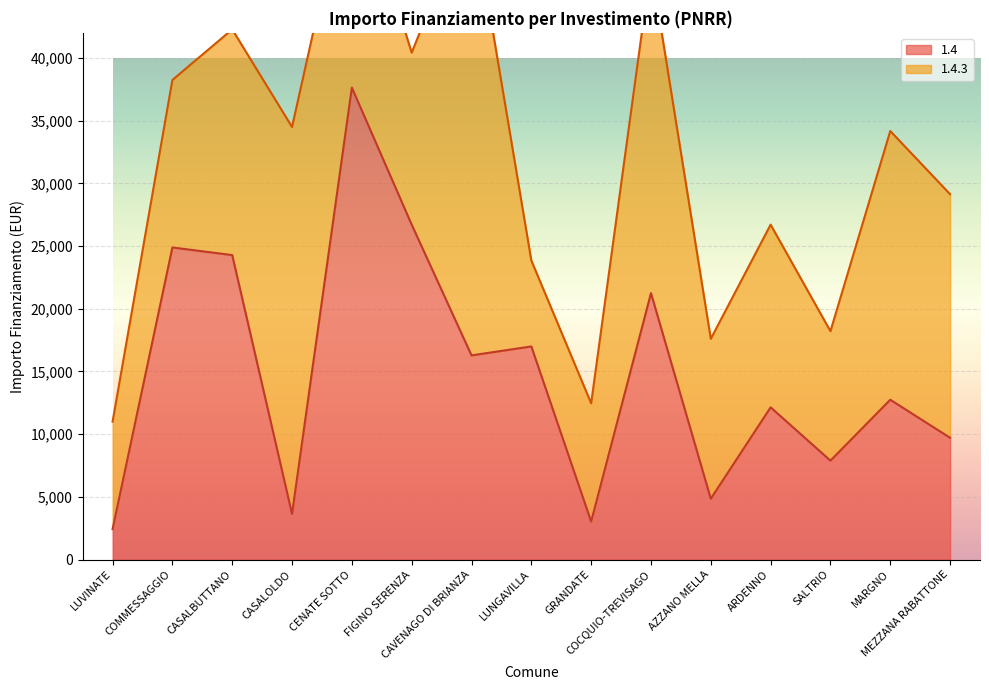

What is the change in value from COCQUIO-TREVISAGO to MARGNO?

-8498